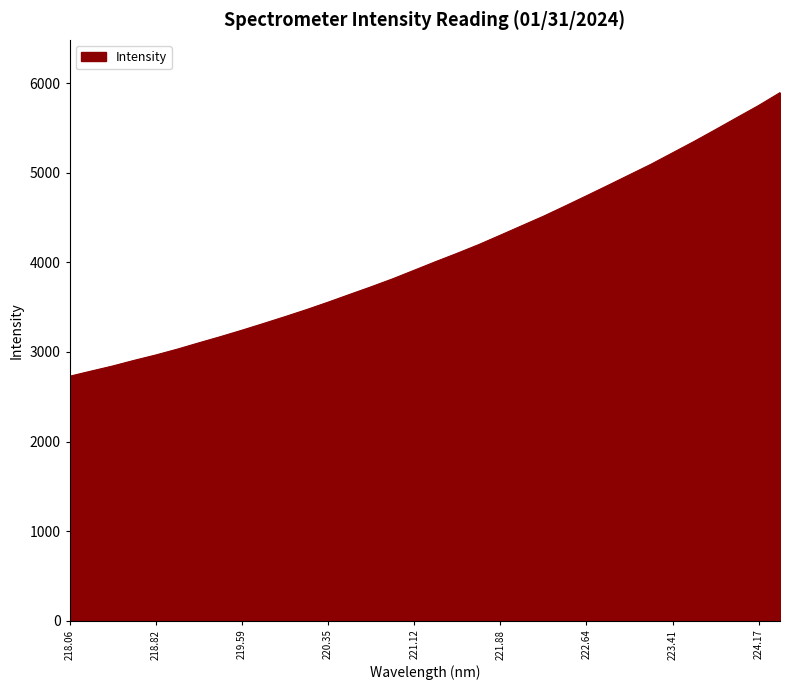

True or false: the data has more than 1 interior local peaks.

False